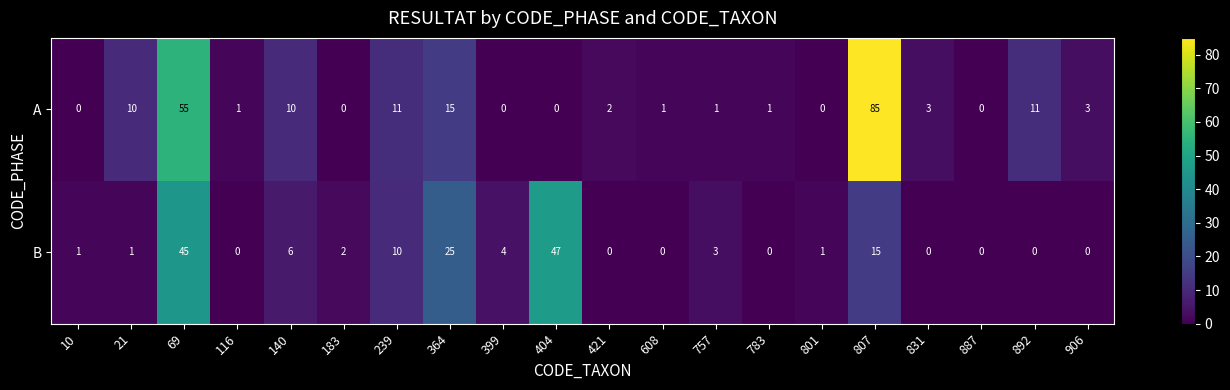

What is the difference between the A values at 364 and 239?

4